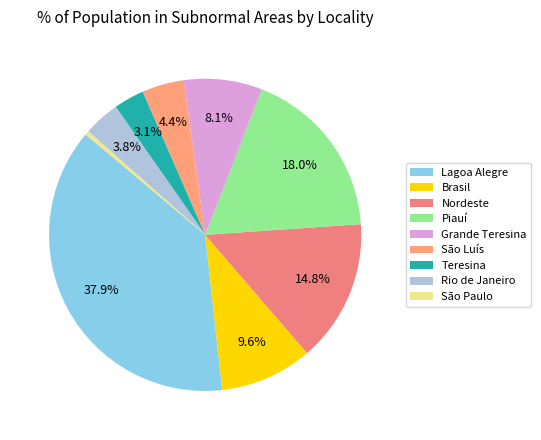

To the nearest percent, what is the combined percentage of Nordeste and Lagoa Alegre?

53%